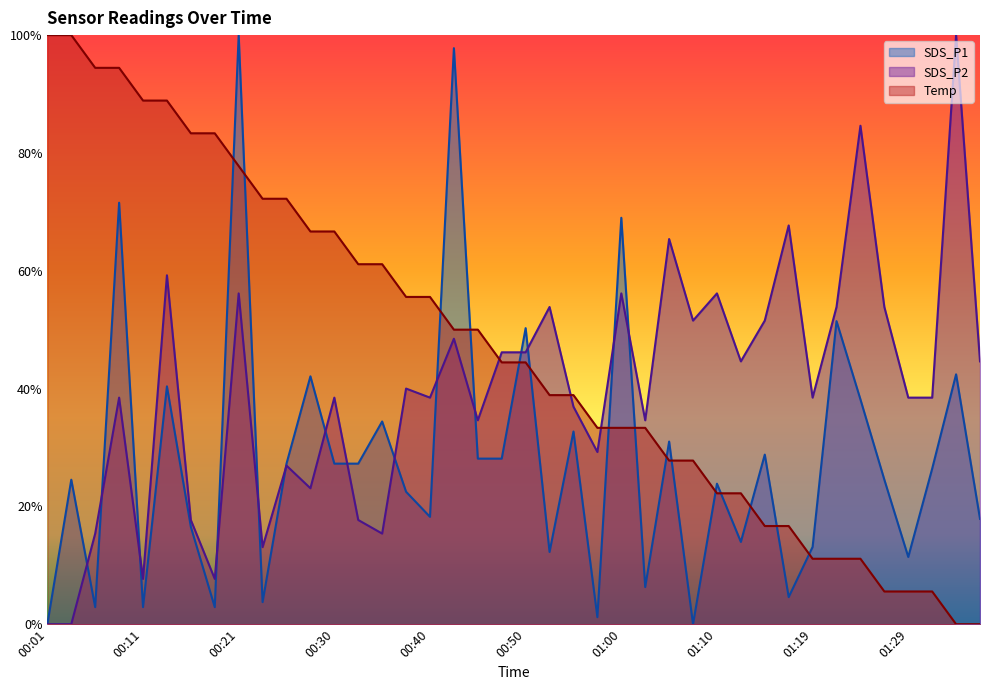

What is the difference between the second highest and minimum values in the SDS_P1 series?

9.8